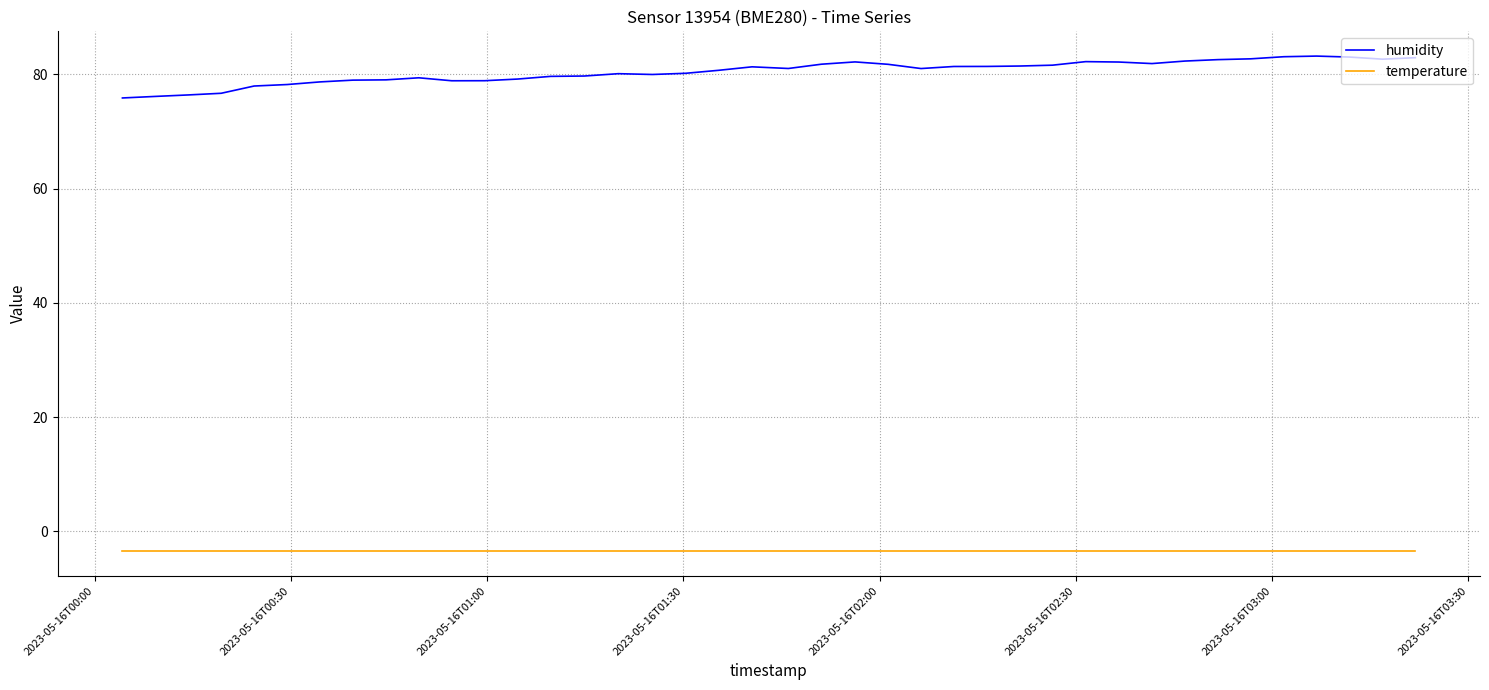

True or false: temperature and humidity intersect in this chart.

False